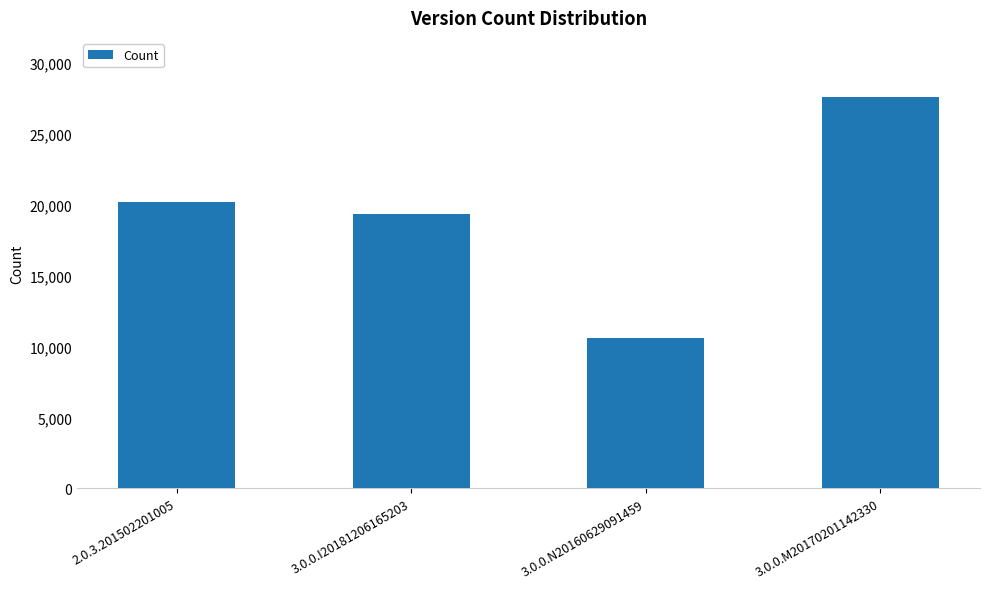

Which category has the highest value across all series?

3.0.0.M20170201142330